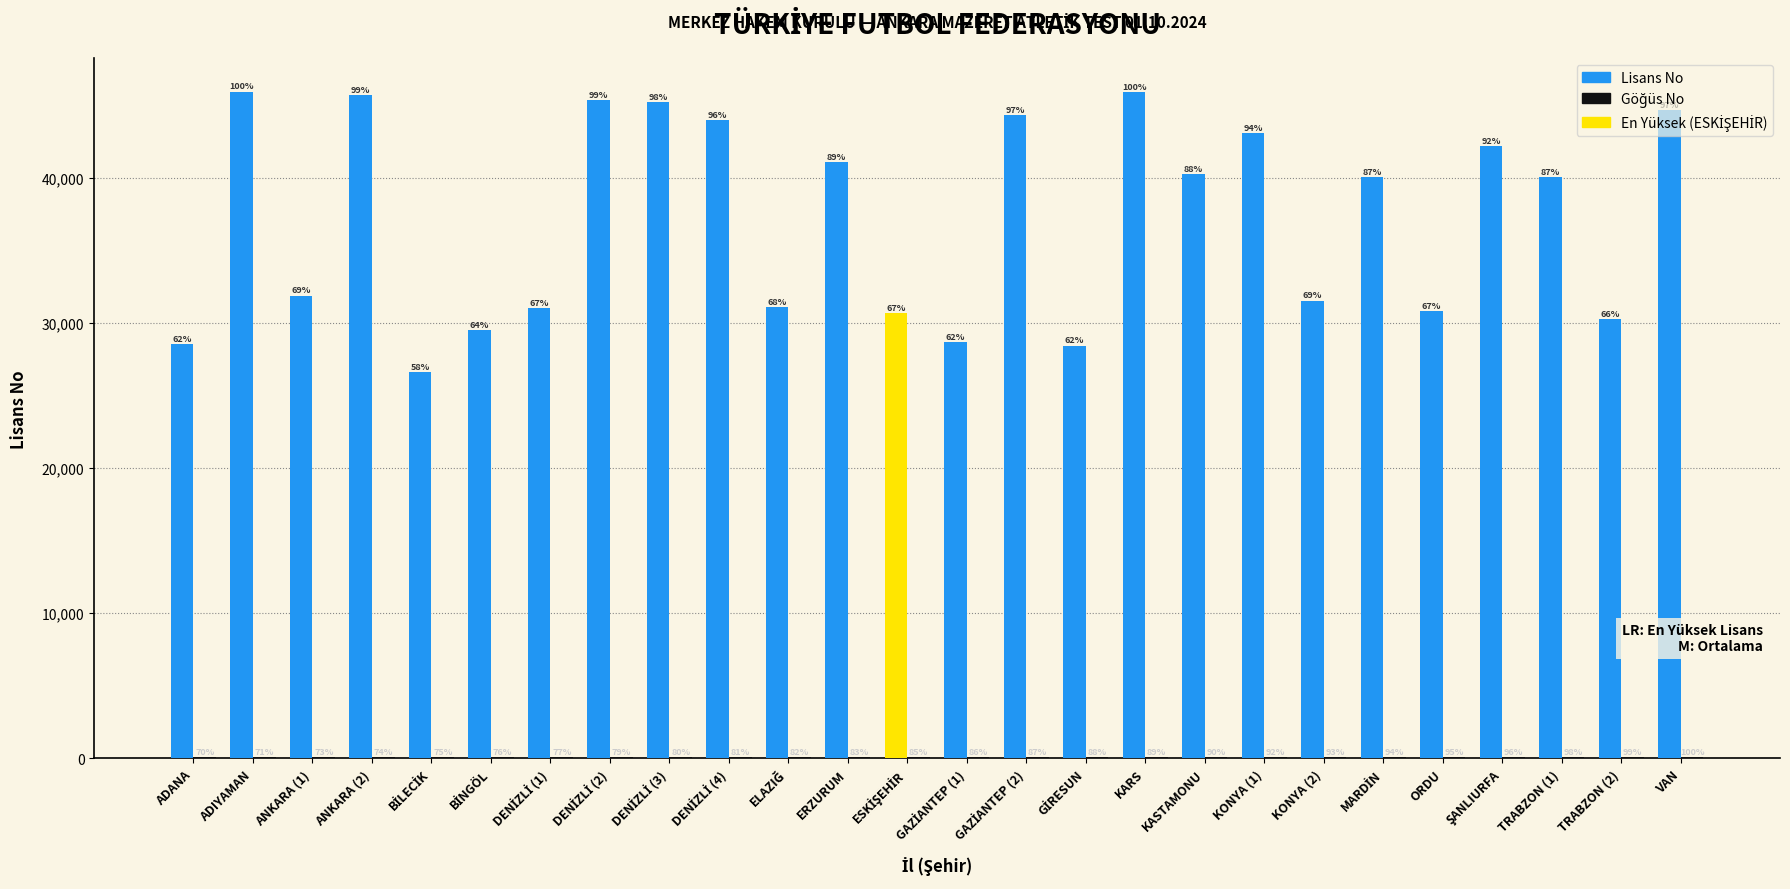

What is the difference between the highest and lowest values at ANKARA (1)?

31823